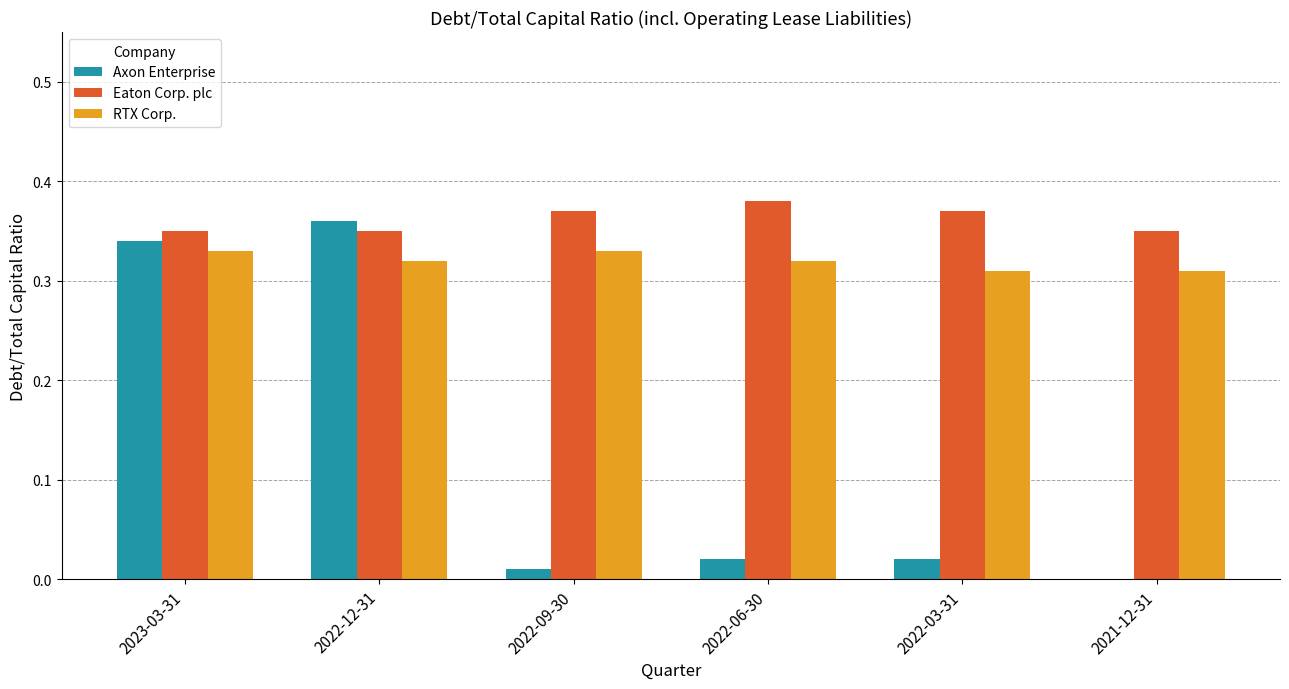

Which series changed the most between 2023-03-31 and 2022-09-30?

Axon Enterprise